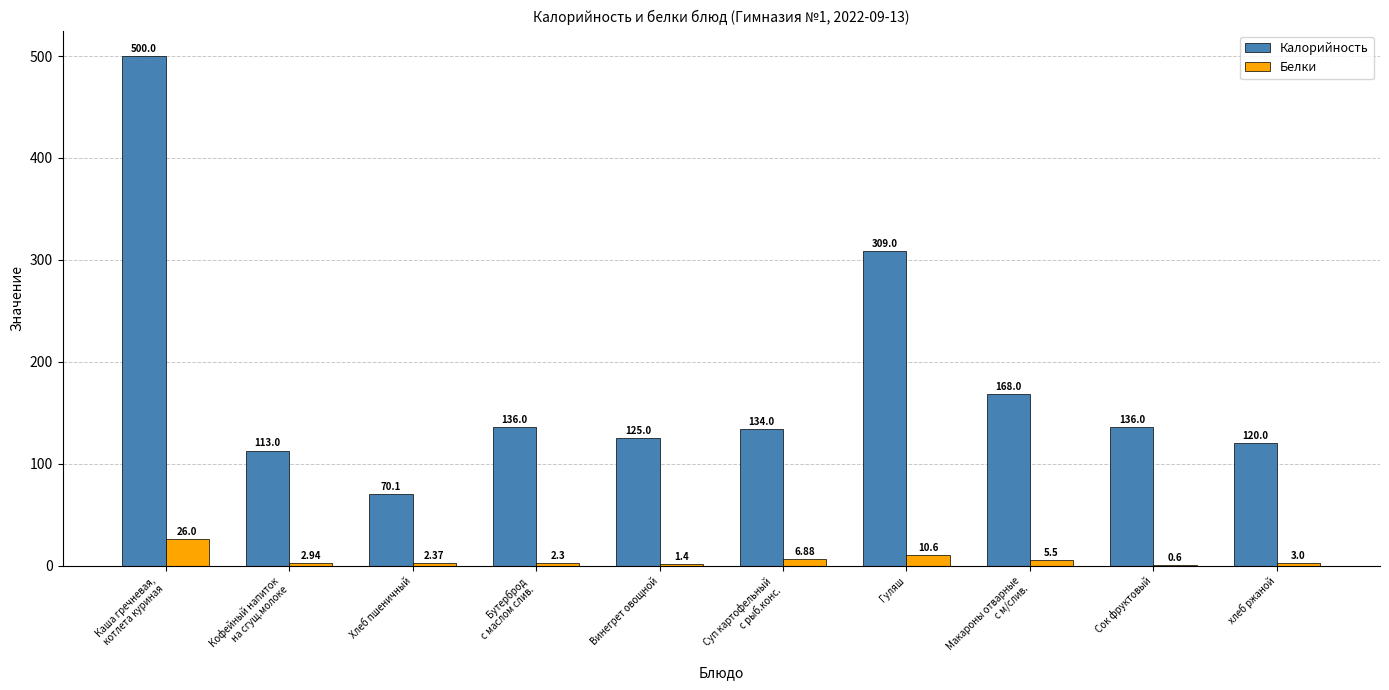

What is the sum of all Белки values?

61.6